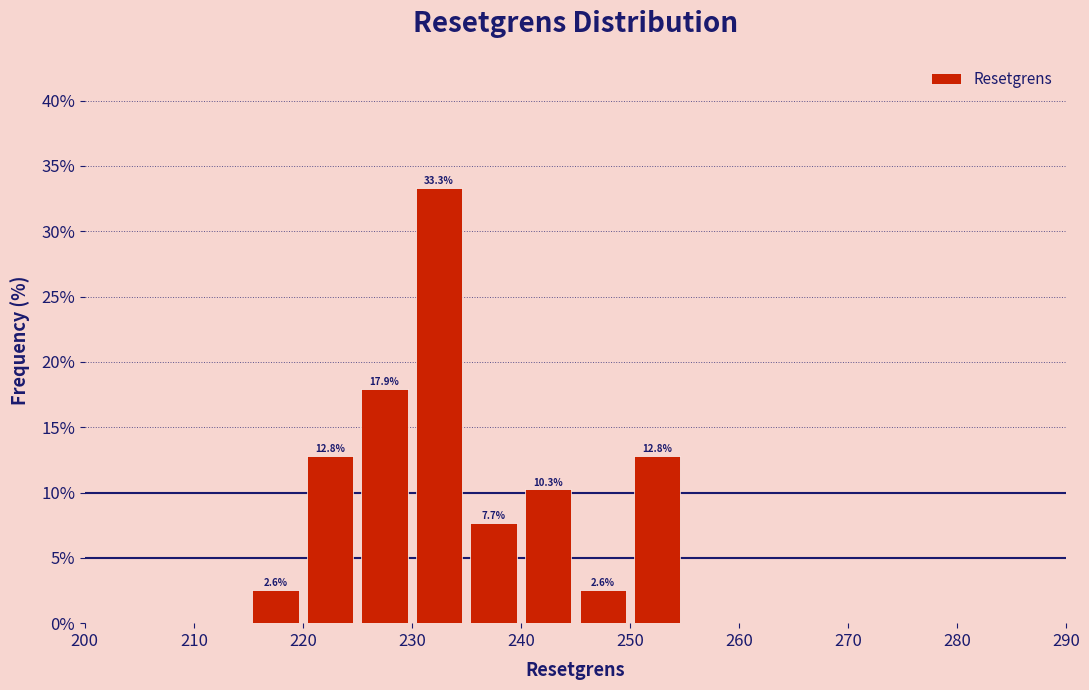

Which range on the x-axis has the tallest bar?

230 to 235